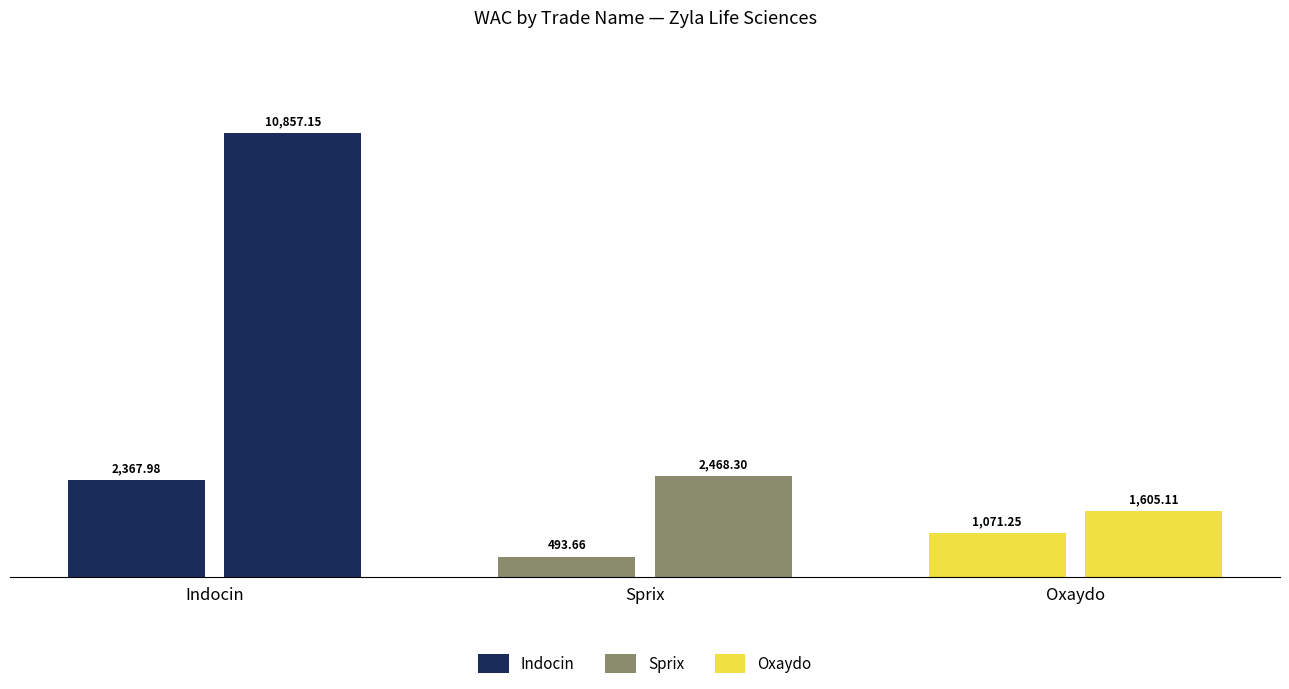

What is the sum of all values?

18863.5